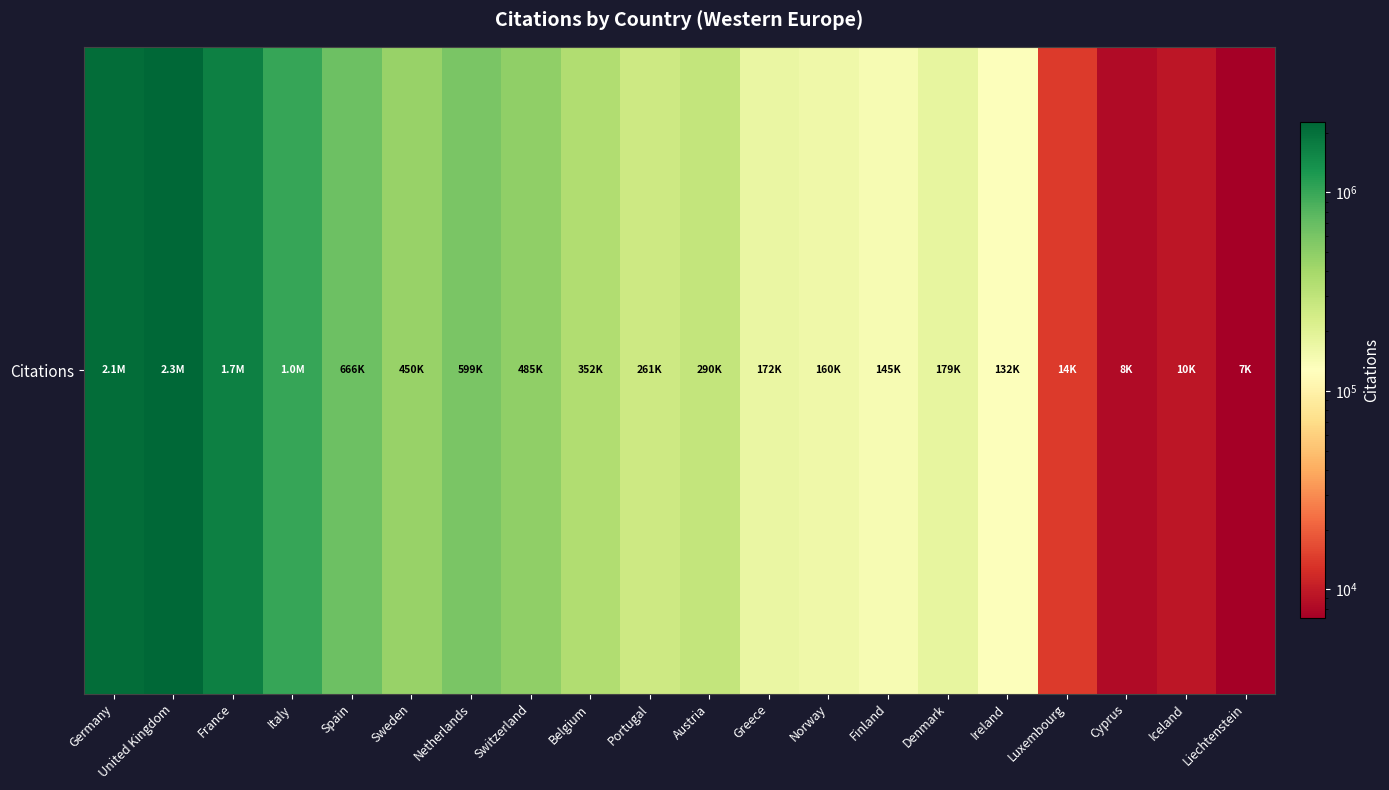

What is the sum of all values?

10996815